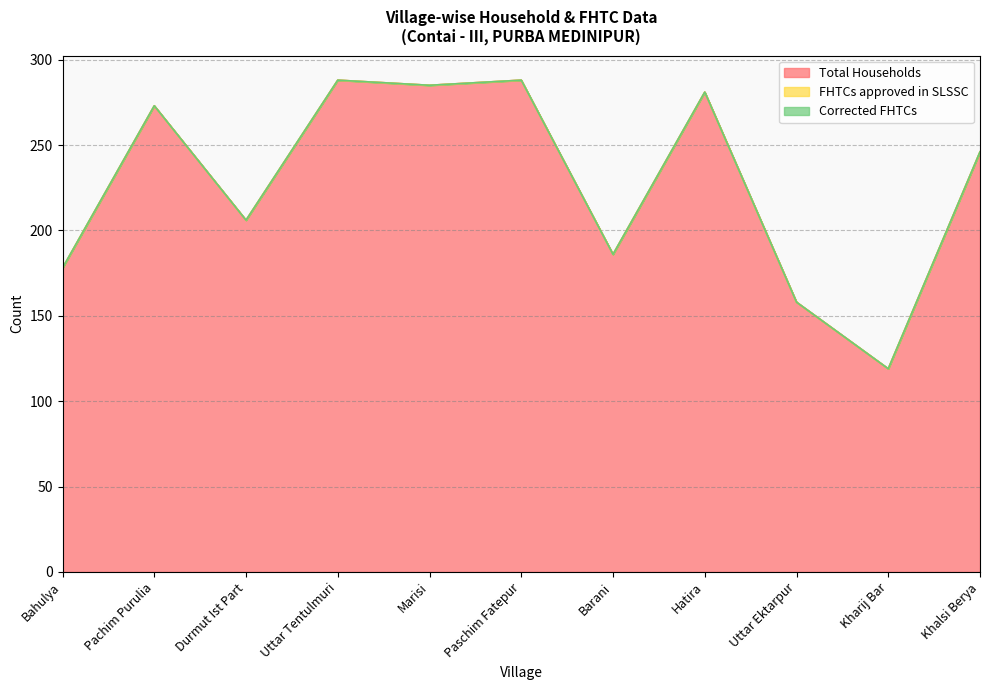

What is the label of the 11th point from the left?

Khalsi Berya